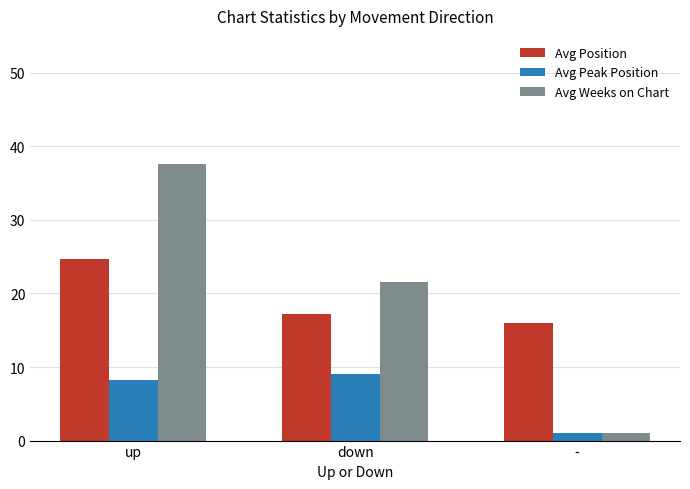

How many bars are there in each group?

3